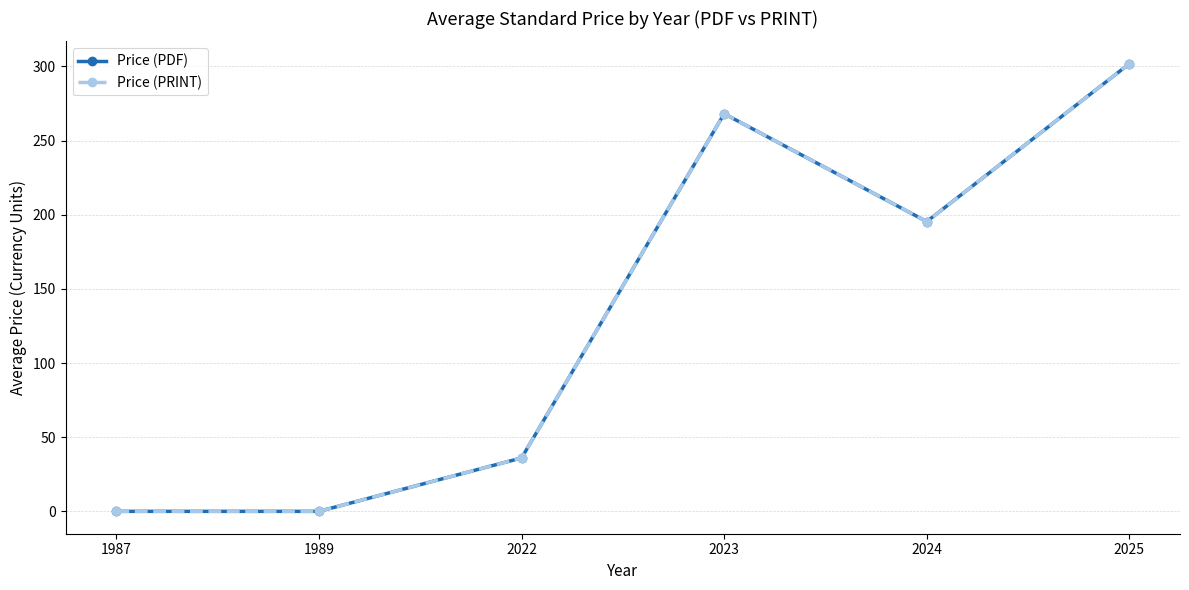

Does the chart have visible grid lines?

Yes